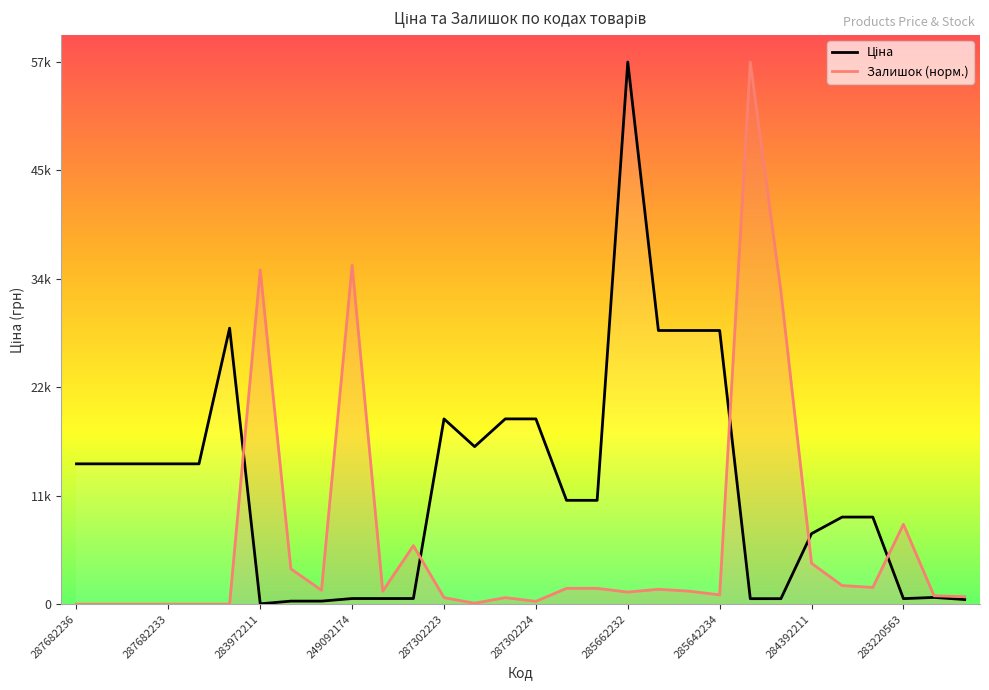

At how many categories does at least one series exceed 41561?

2